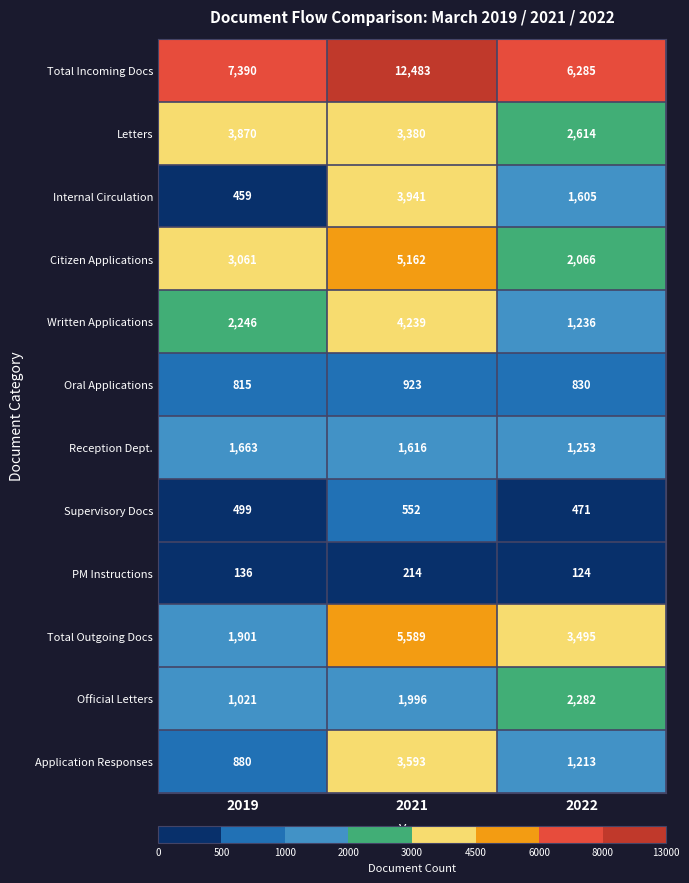

Which series changed the most between 2019 and 2021?

Total Incoming Docs